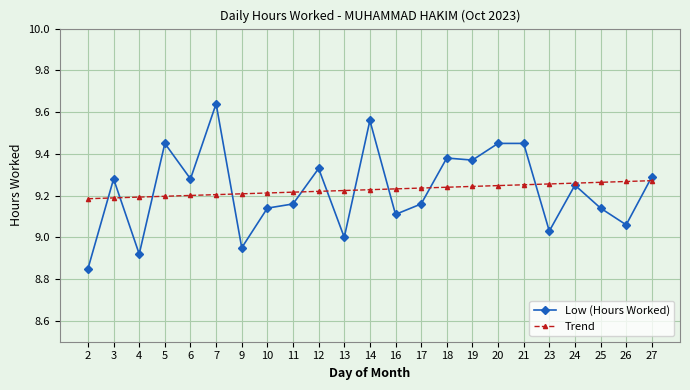

List the series in order of their peak value, lowest first.

Trend, Low (Hours Worked)